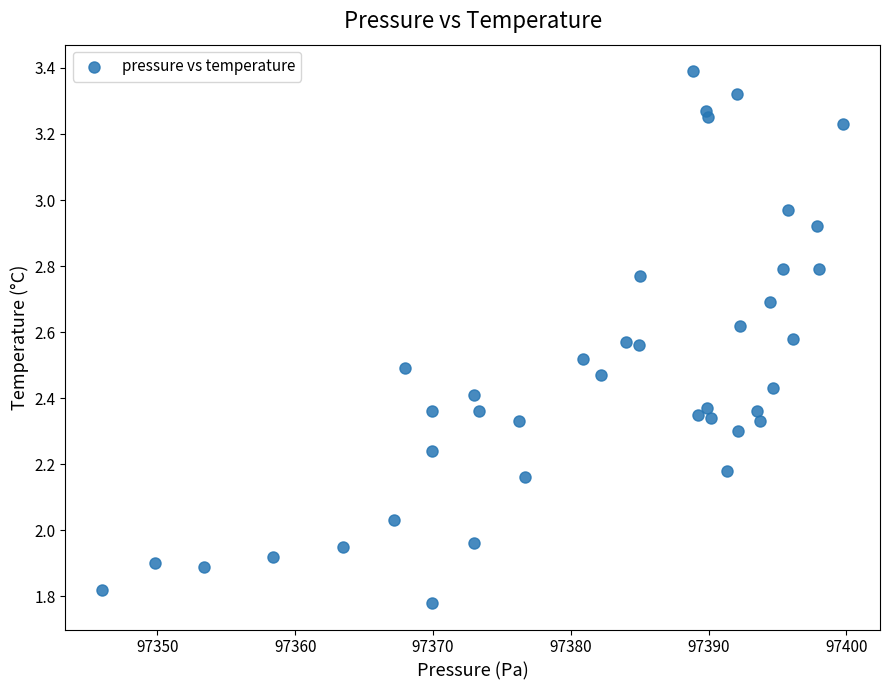

What is the range of X values (max minus min)?

53.8